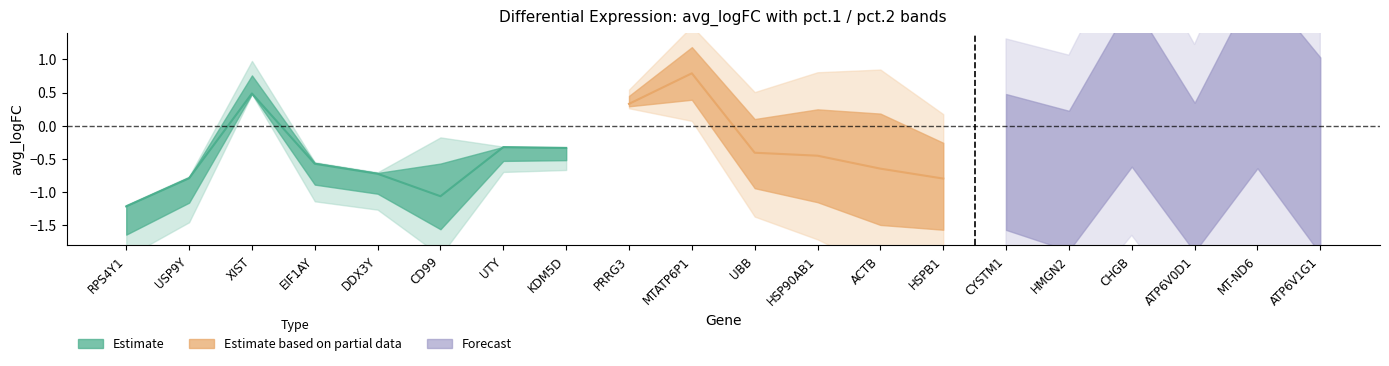

What is the minimum value for avg_logFC?

-1.2